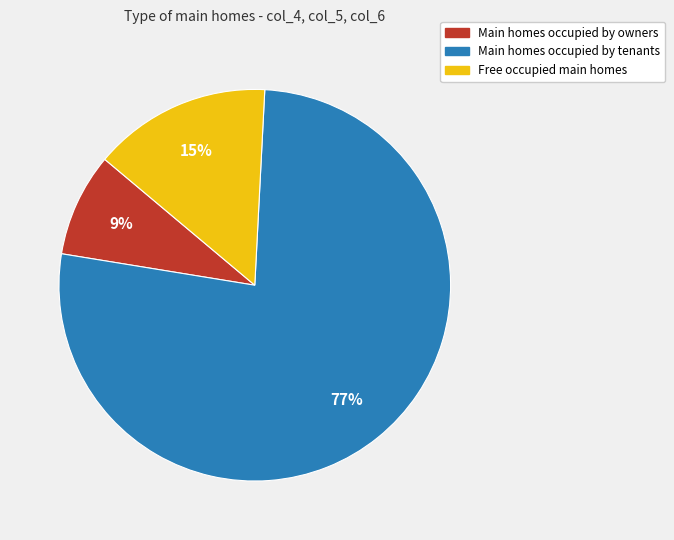

Is there a majority slice in this chart?

Yes